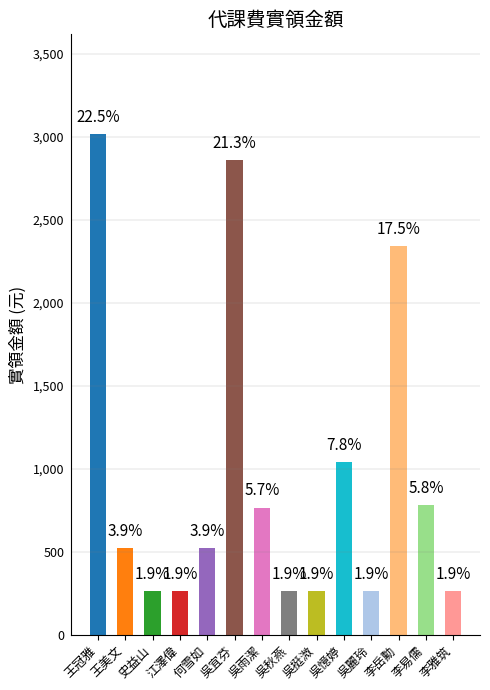

Does the chart contain any negative values?

No